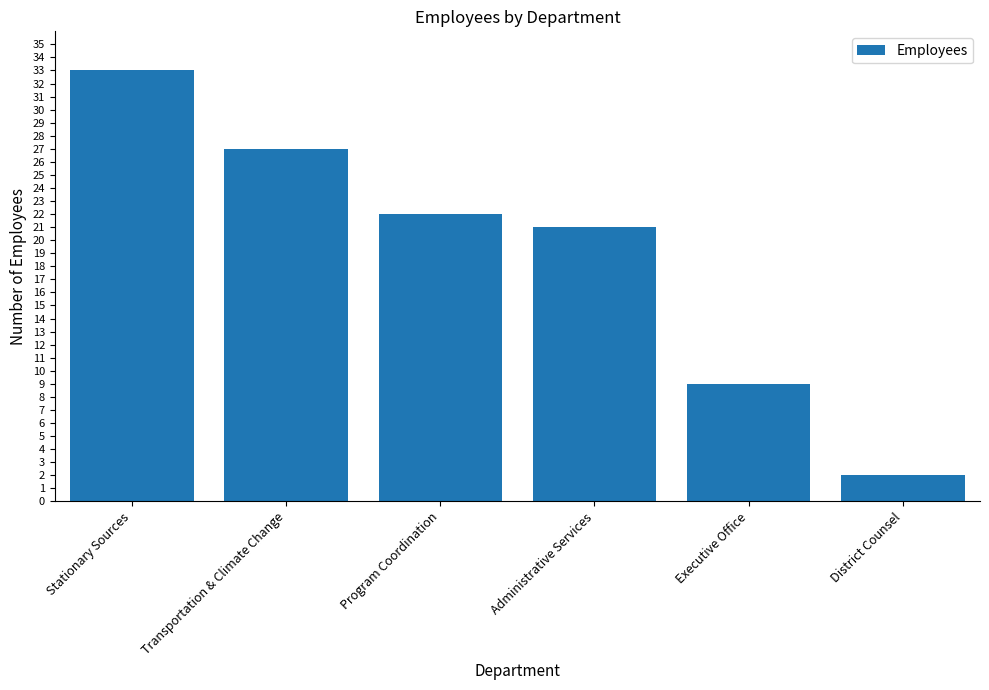

How many data points are less than 22?

3